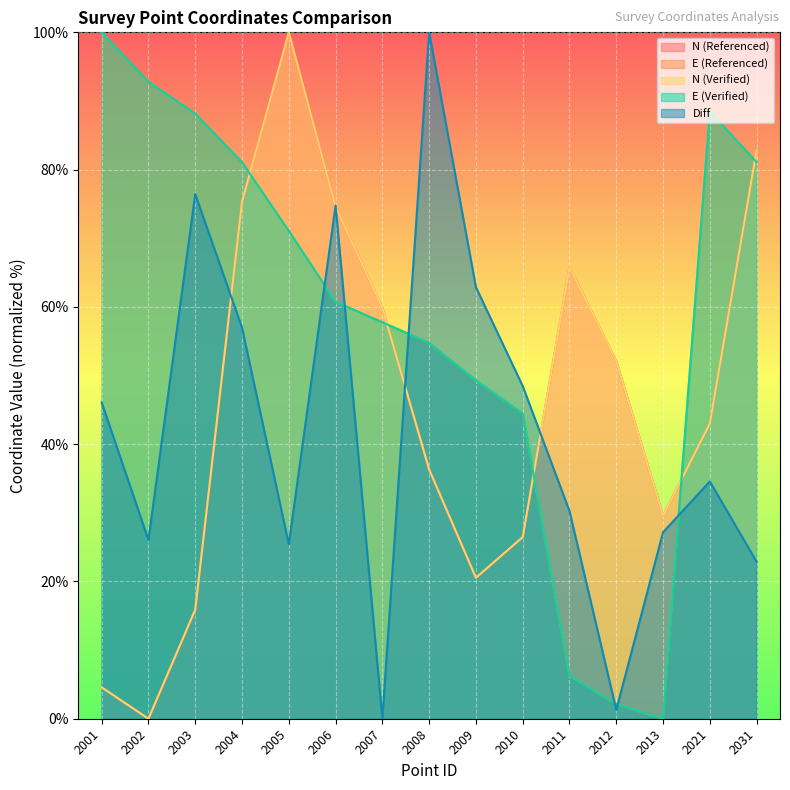

How many lines are shown in the chart?

5